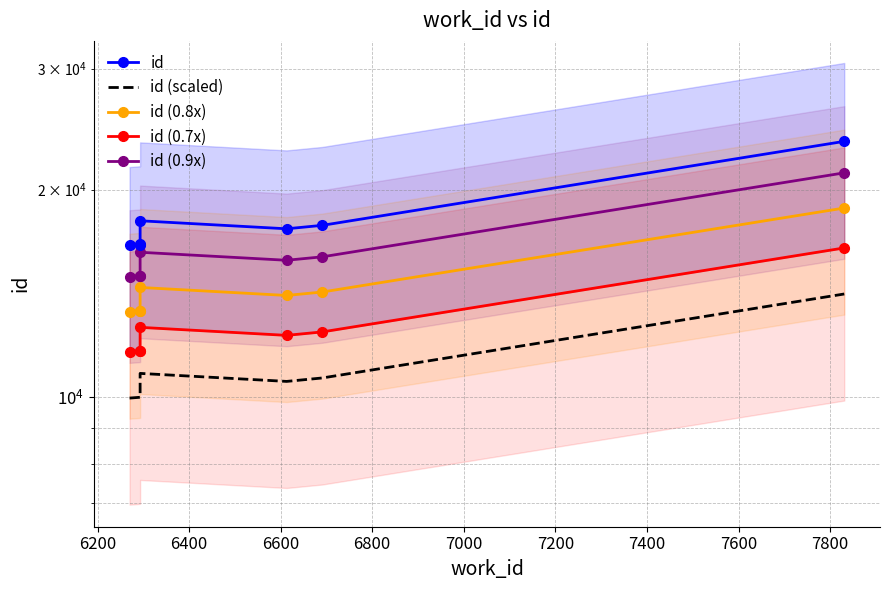

What is the spread (max minus min) of values at 6400?

6666.8